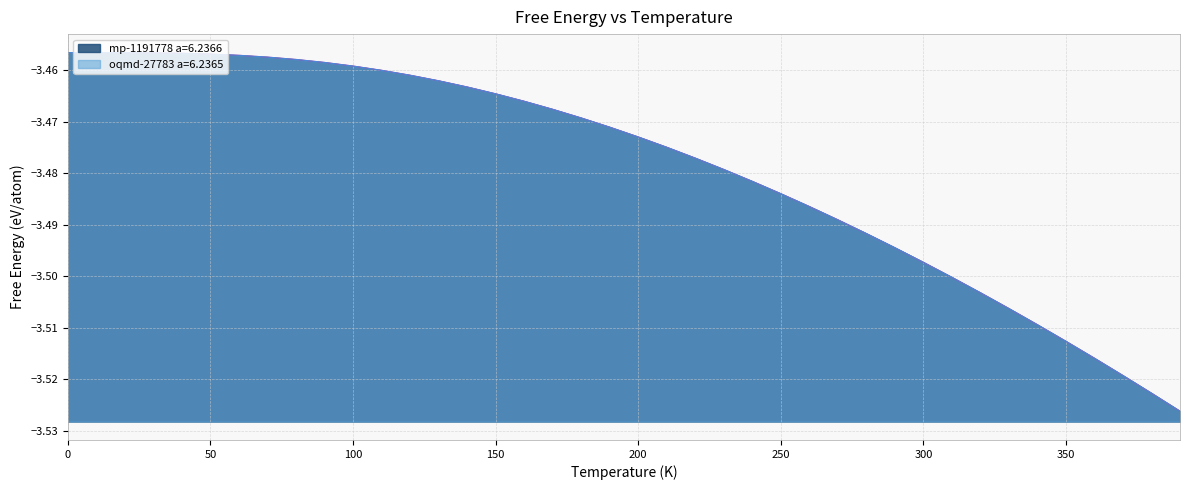

The mp-1191778 a=6.2366 series shows -3.5 at 270. True or false?

True